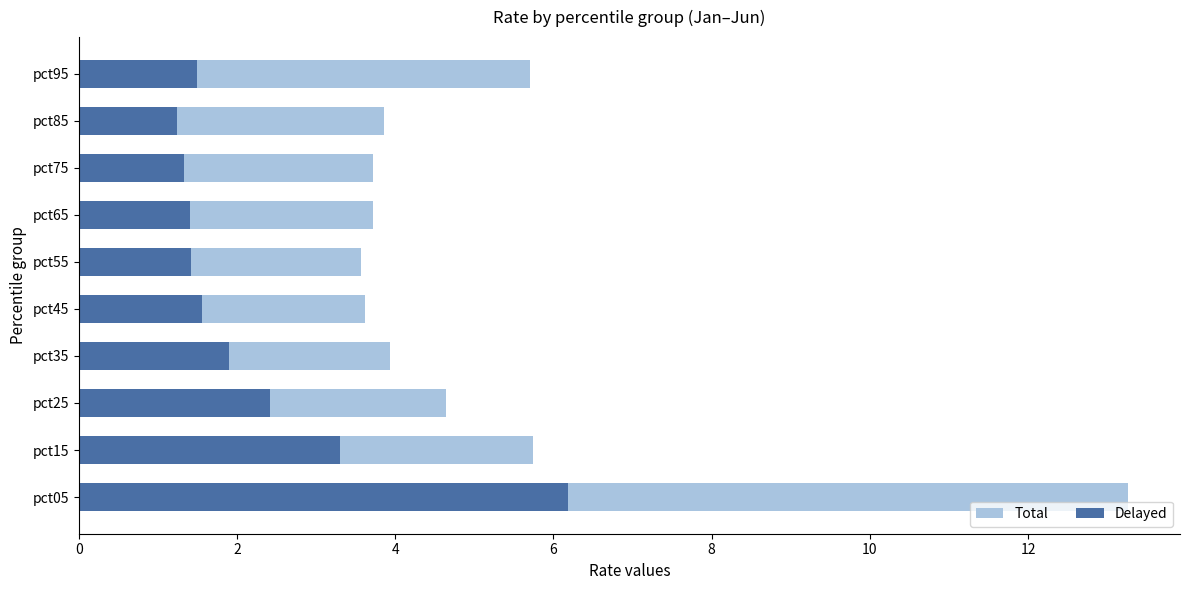

What is the average value of the Total series?

5.2